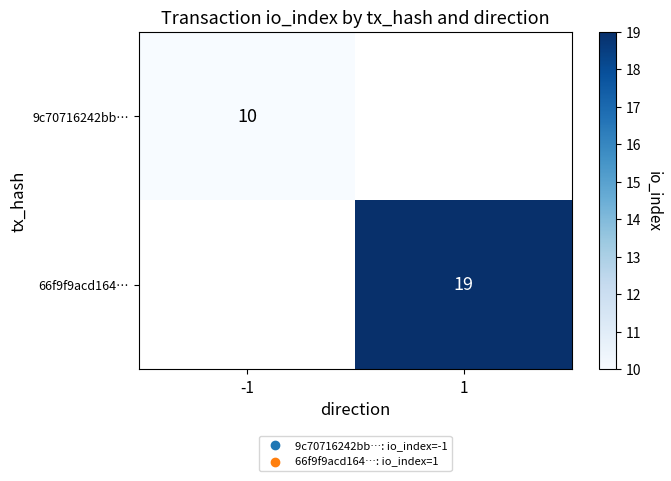

Between -1 and 1, which is larger?

1